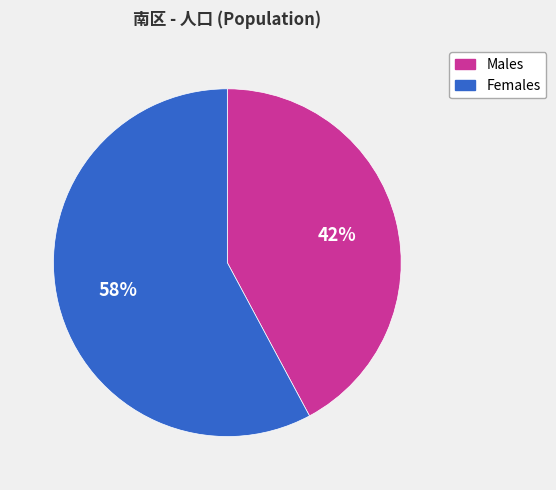

Count the number of slices in the pie.

2